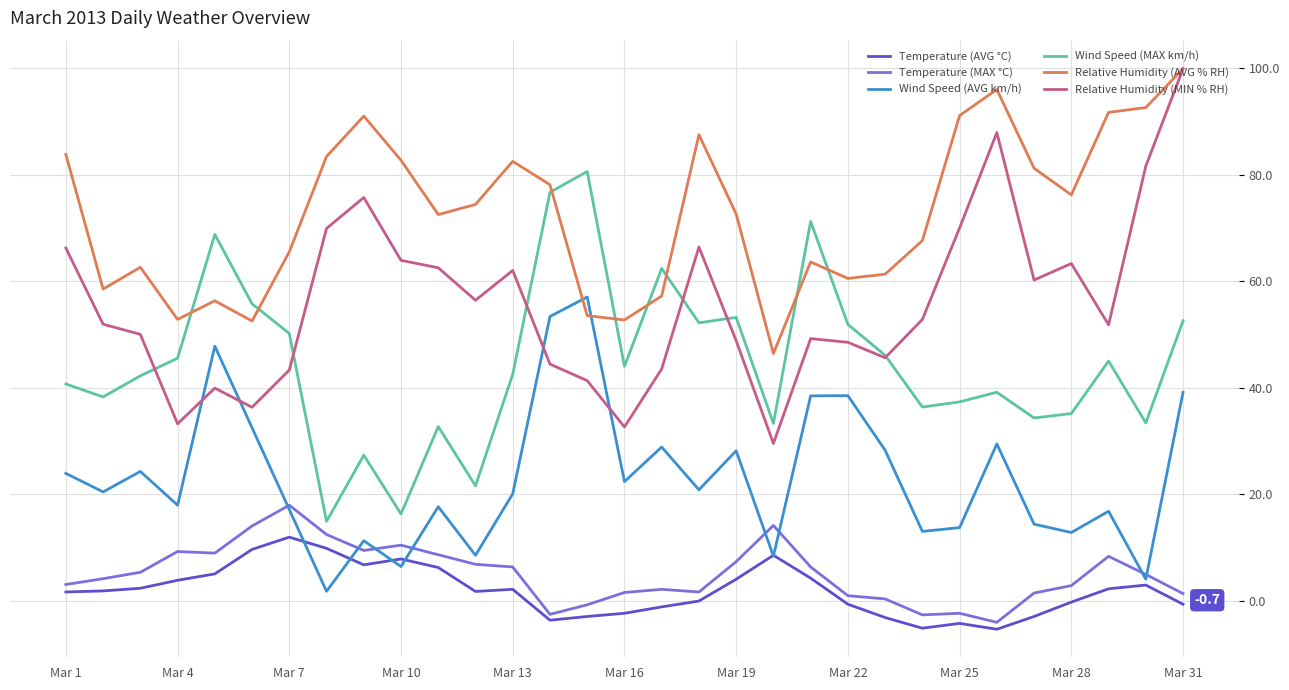

Does the chart display data point markers on the line(s)?

No